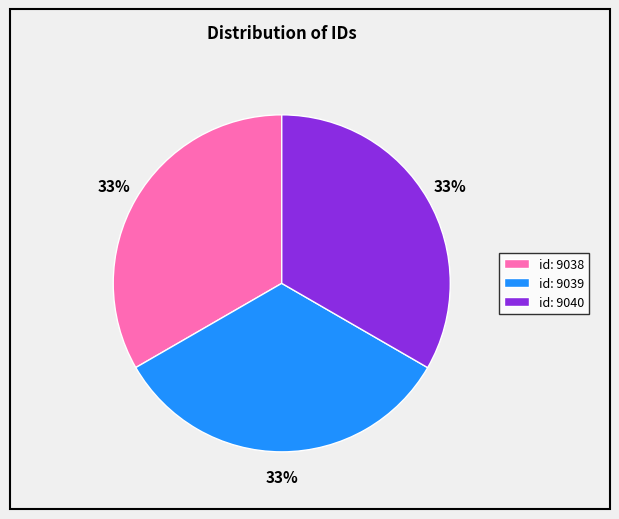

Does id: 9038 account for over 50% of the chart?

No